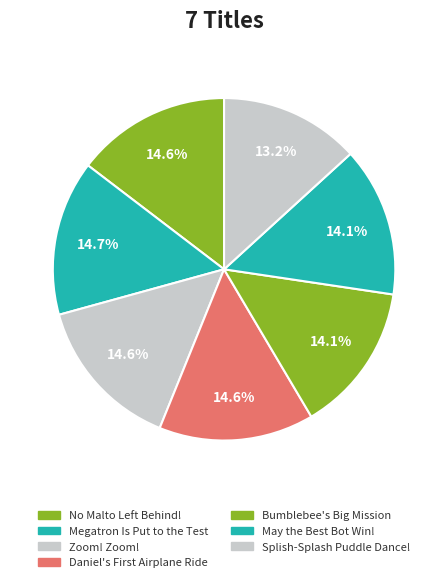

Combined, what portion of the pie is May the Best Bot Win! and Zoom! Zoom!?

28.7%